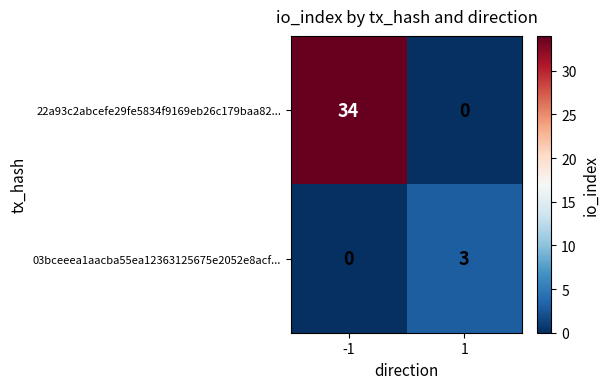

How many data points in 22a93c2abcefe29fe5834f9169eb26c179baa82... are less than 34?

1